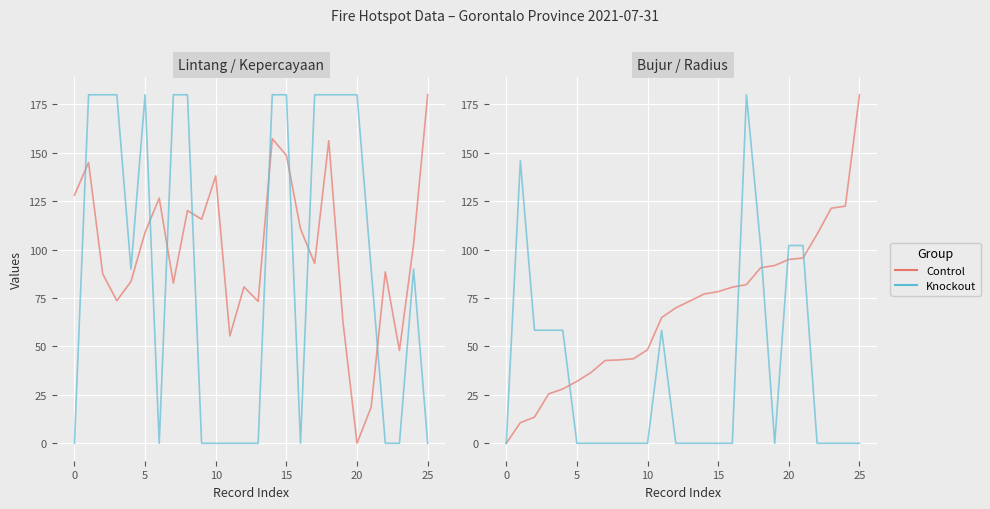

True or false: Knockout has a value of 0.0 at 22.

True